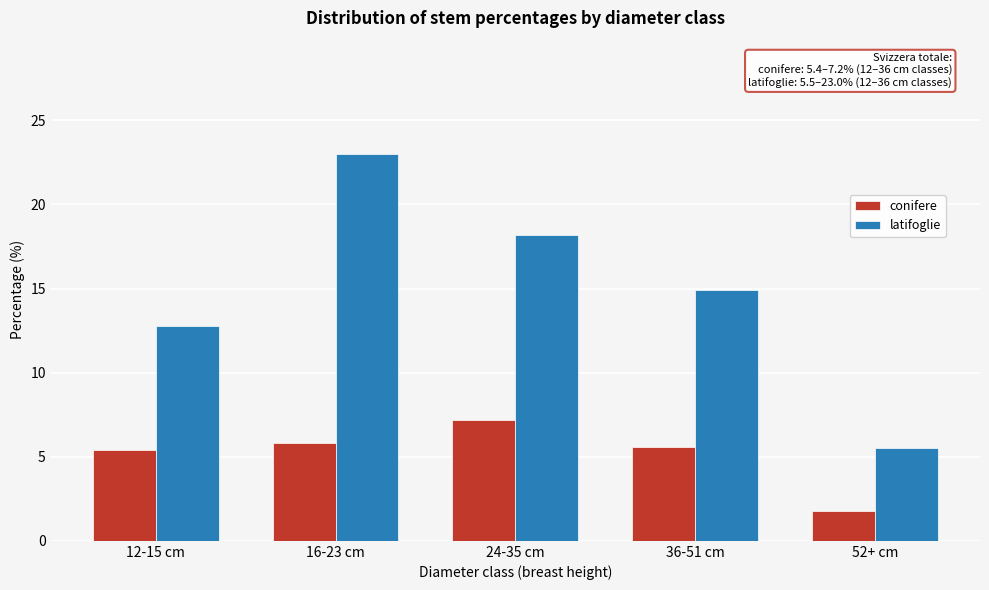

Reading left to right, list all the values displayed in this chart.

conifere: 12-15 cm=5.4	16-23 cm=5.8	24-35 cm=7.2	36-51 cm=5.6	52+ cm=1.8
latifoglie: 12-15 cm=12.8	16-23 cm=23.0	24-35 cm=18.2	36-51 cm=14.9	52+ cm=5.5